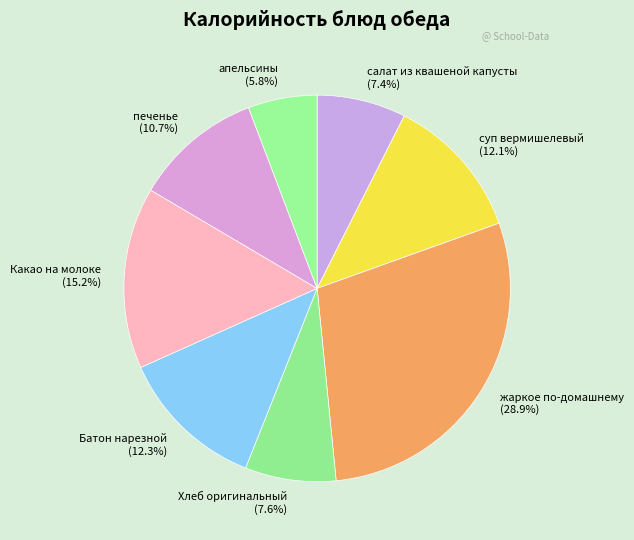

What percentage is NOT represented by жаркое по-домашнему?

71.1%